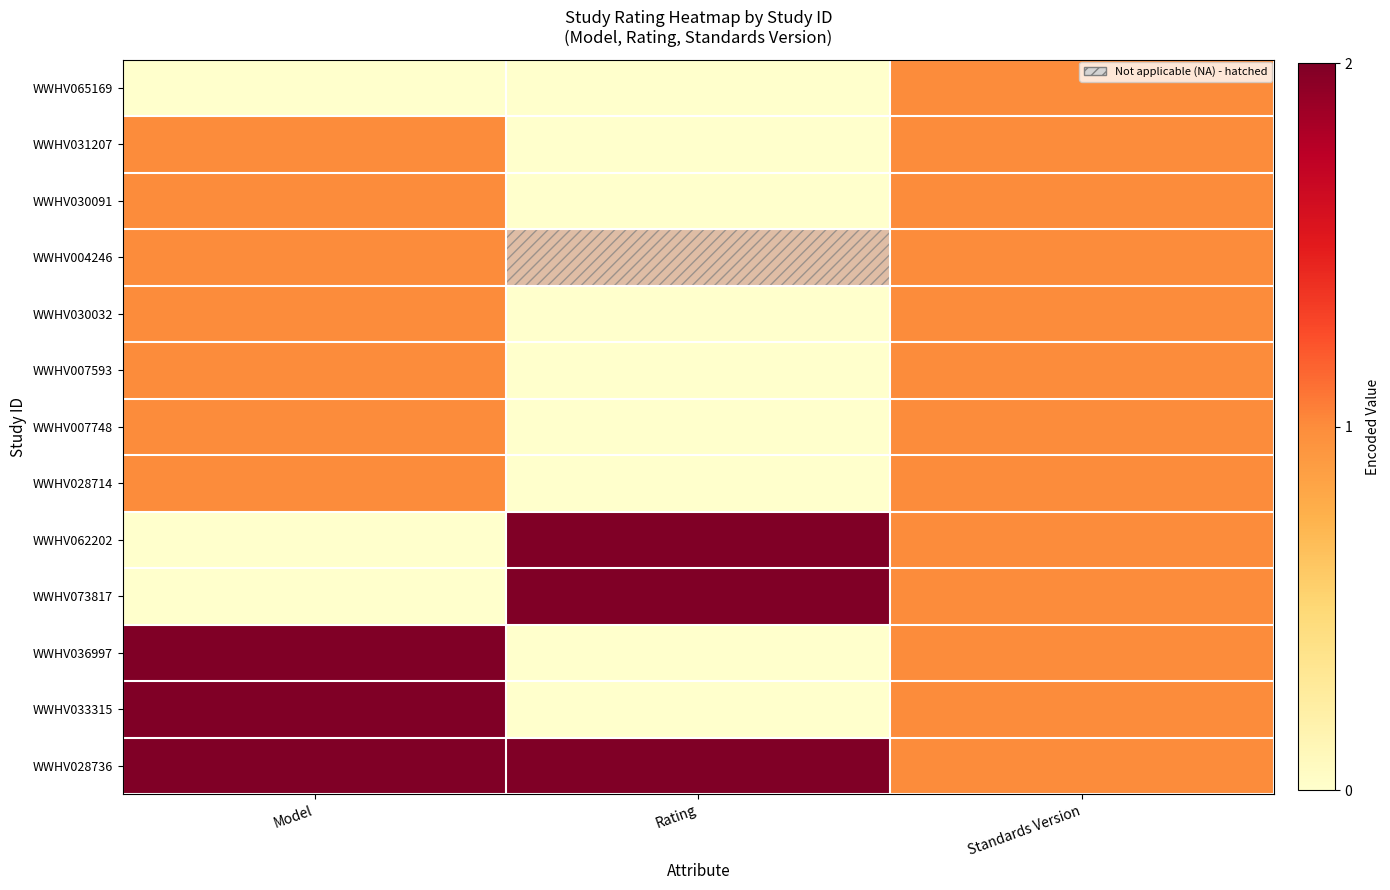

What is the total value across all series at Standards Version?

13